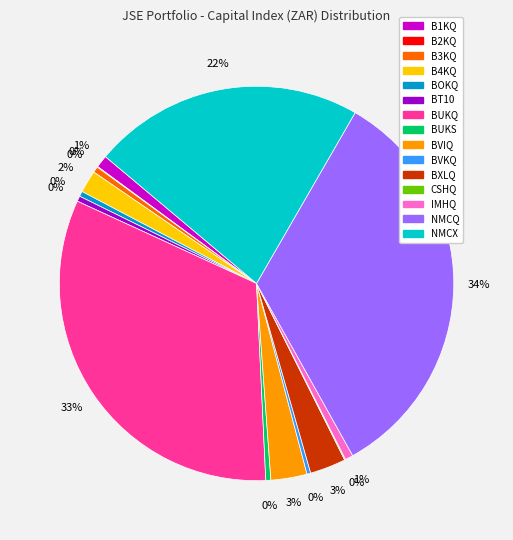

The B4KQ slice represents 2% of the pie. True or false?

True